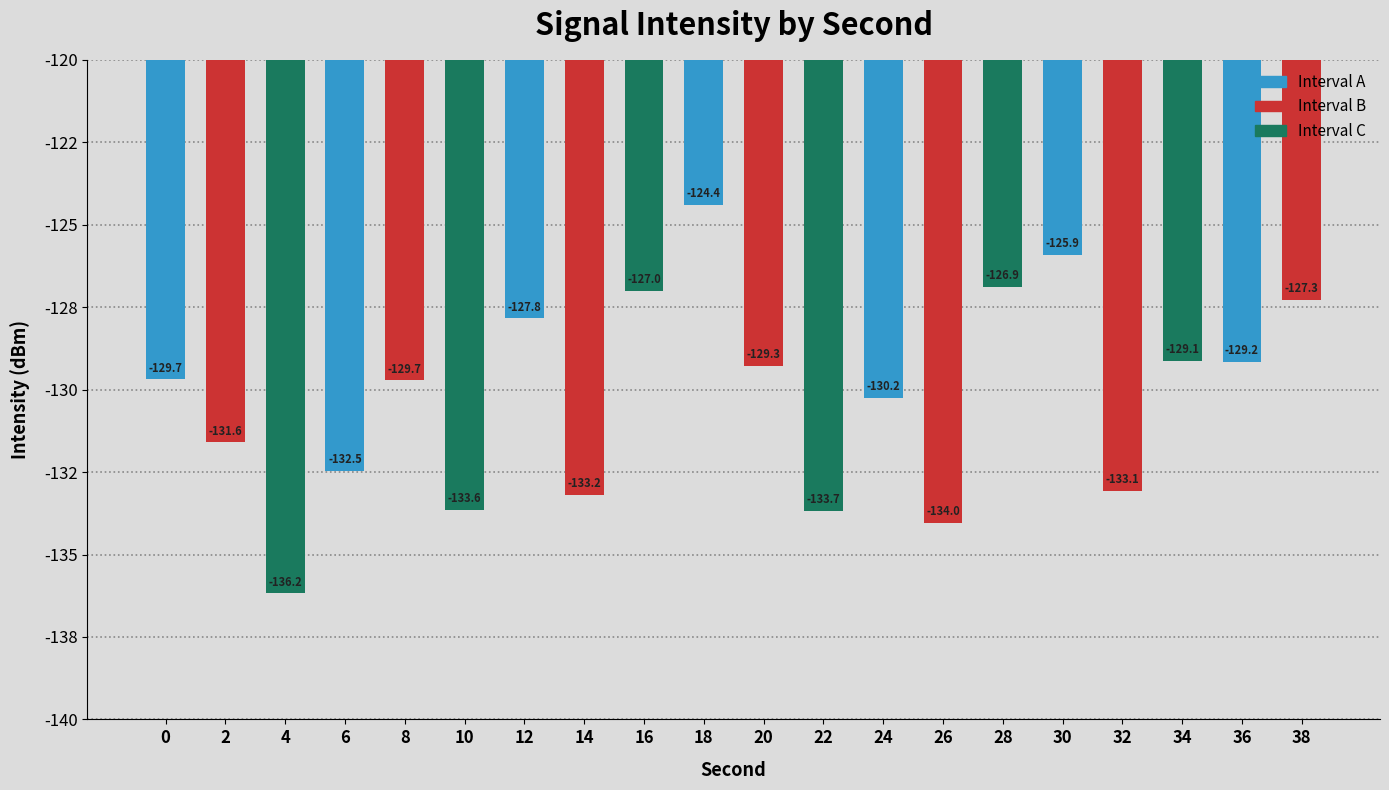

List the labels in order of value, largest first.

18, 30, 28, 16, 38, 12, 34, 36, 20, 0, 8, 24, 2, 6, 32, 14, 10, 22, 26, 4